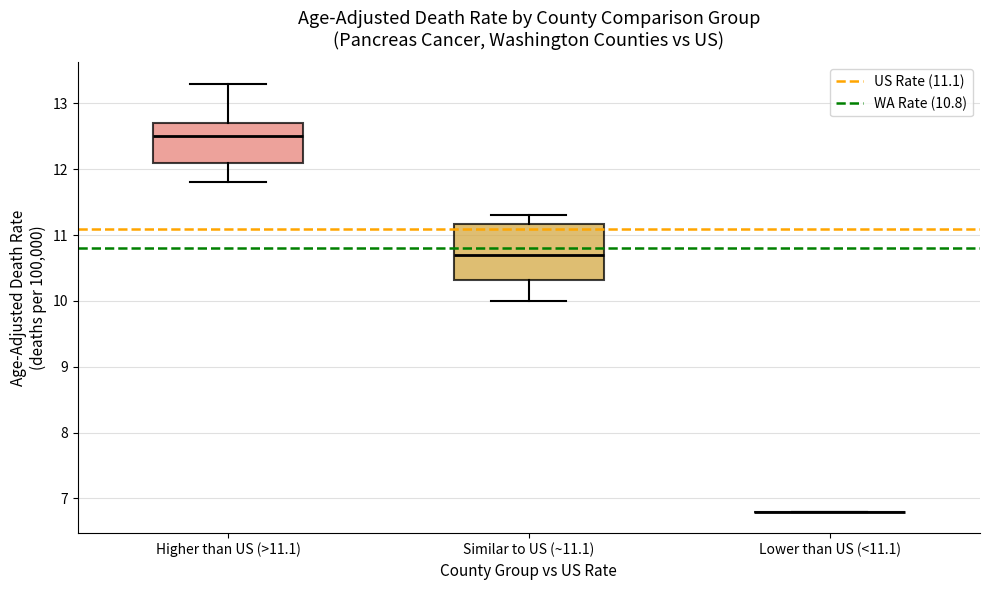

Reading left to right, read every box against the y-axis: the position of its median line, the range the box covers, and the ends of its whiskers. The values are not printed on the chart, so give them approximately, as read against the axis.

Higher than US (>11.1): median 12.5, box 12.1 to 12.7, whiskers 11.8 to 13.3
Similar to US (~11.1): median 10.7, box 10.3 to 11.2, whiskers 10.0 to 11.3
Lower than US (<11.1): box collapsed to a line at 6.8, whiskers 6.8 to 6.8